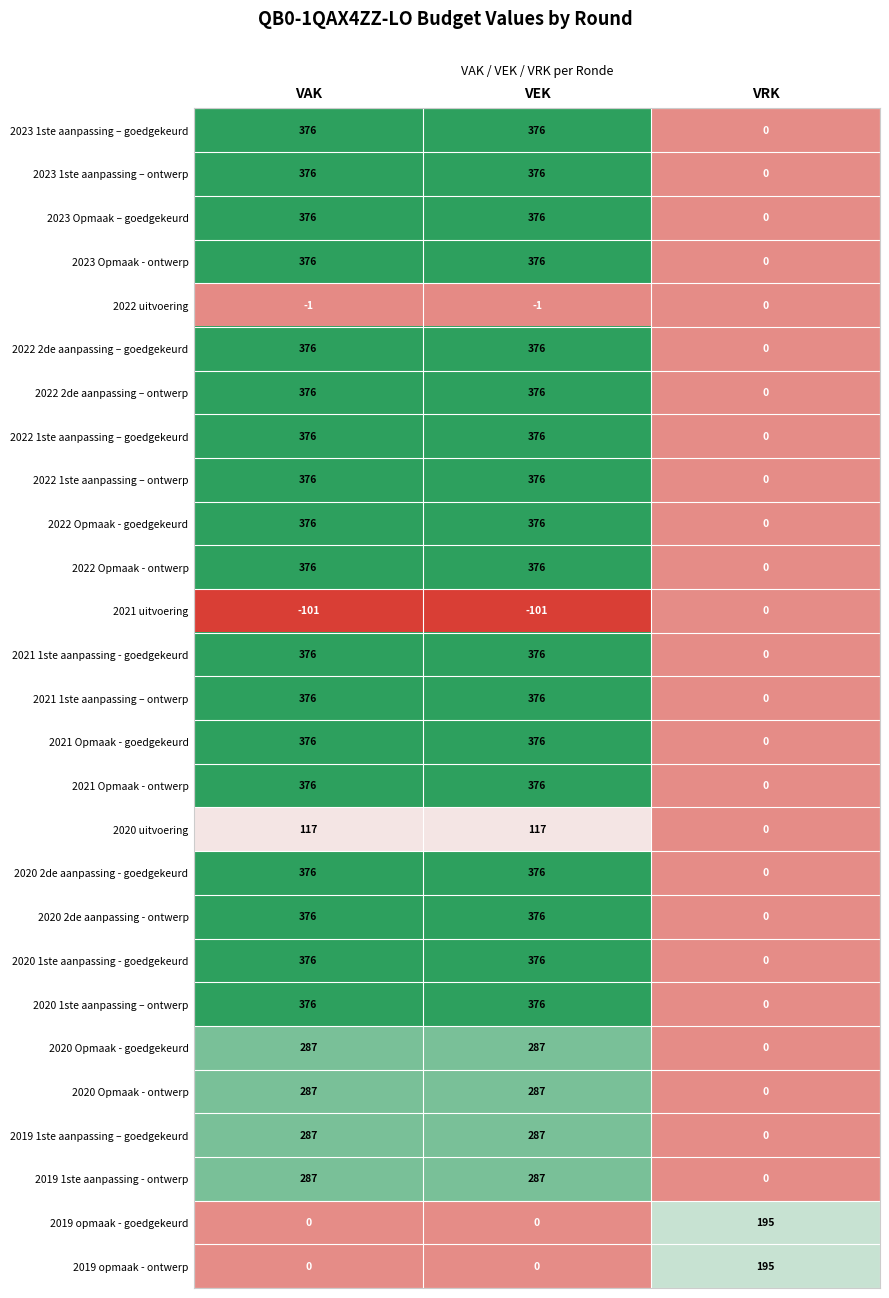

What value does the 2022 2de aanpassing – goedgekeurd series have at VEK, to the nearest 50?

400